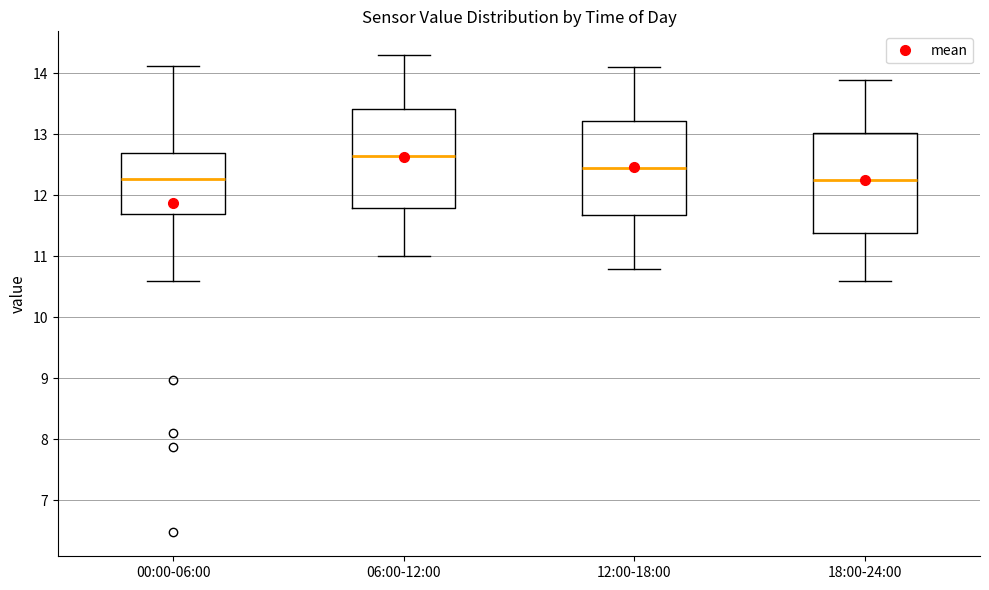

Reading left to right, read every box against the y-axis: the position of its median line, the range the box covers, and the ends of its whiskers. The values are not printed on the chart, so give them approximately, as read against the axis.

00:00-06:00: median 12.3, box 11.7 to 12.7, whiskers 10.6 to 14.1
06:00-12:00: median 12.7, box 11.8 to 13.4, whiskers 11.0 to 14.3
12:00-18:00: median 12.5, box 11.7 to 13.2, whiskers 10.8 to 14.1
18:00-24:00: median 12.3, box 11.4 to 13.0, whiskers 10.6 to 13.9